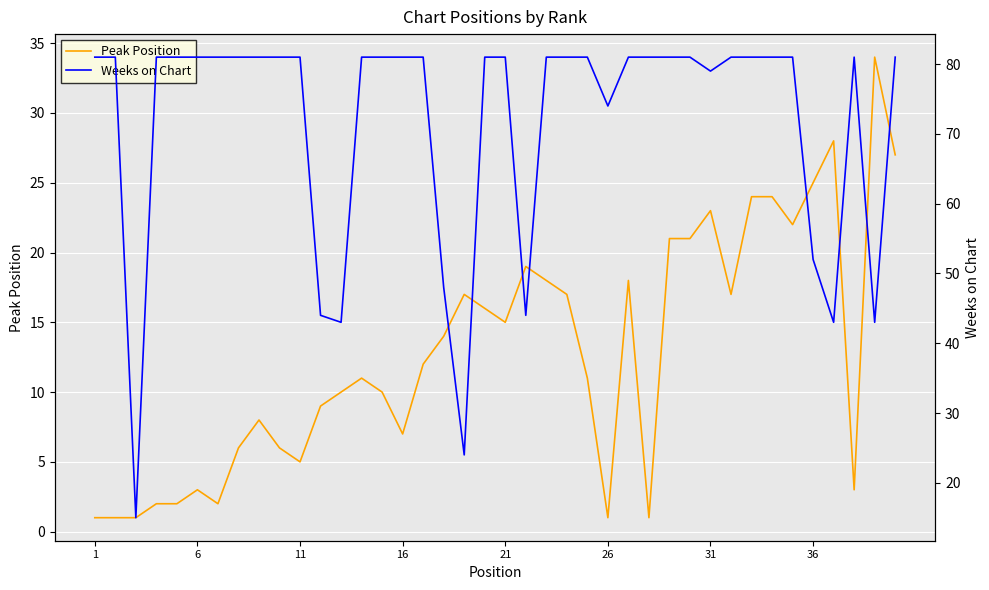

Is the value of Weeks on Chart at 21 greater than the value of Peak Position at 11?

Yes